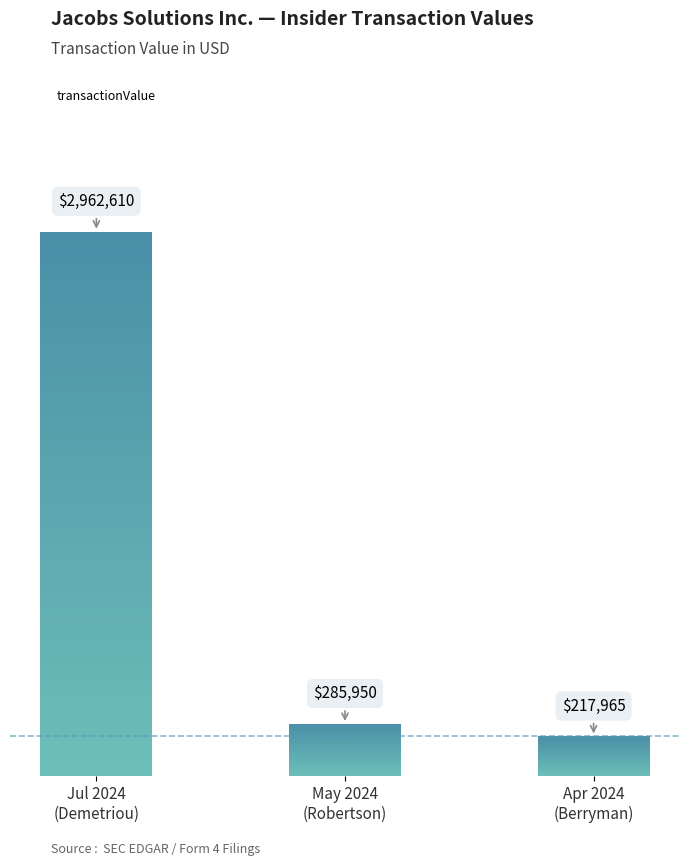

Where is the data nearest to the value 1590287?

May 2024
(Robertson)